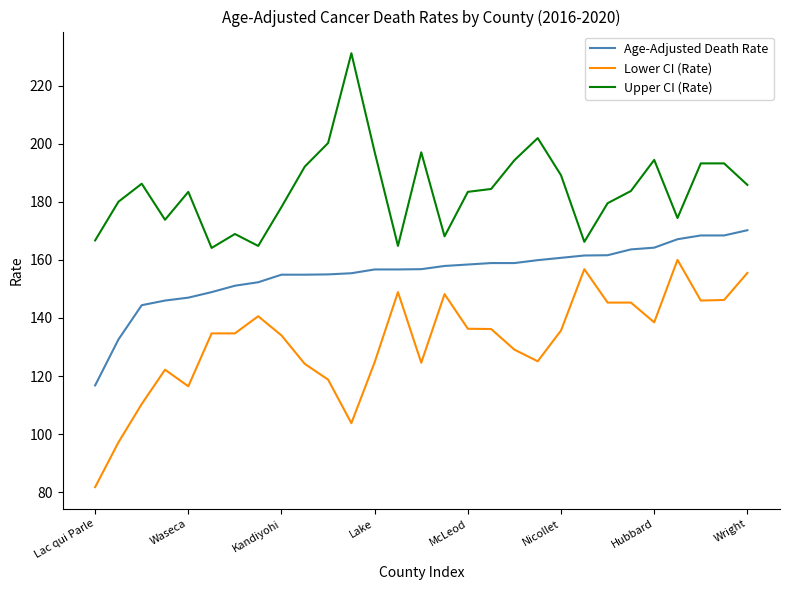

True or false: Upper CI (Rate) and Lower CI (Rate) intersect in this chart.

False